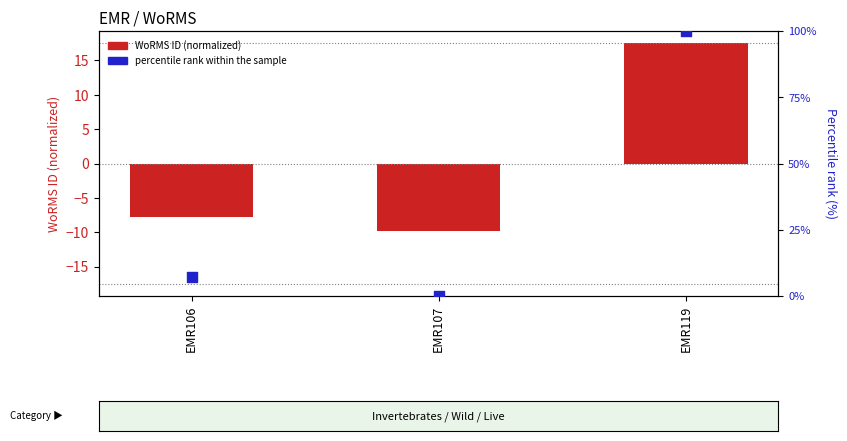

At which category is the sum across all series the highest?

EMR119